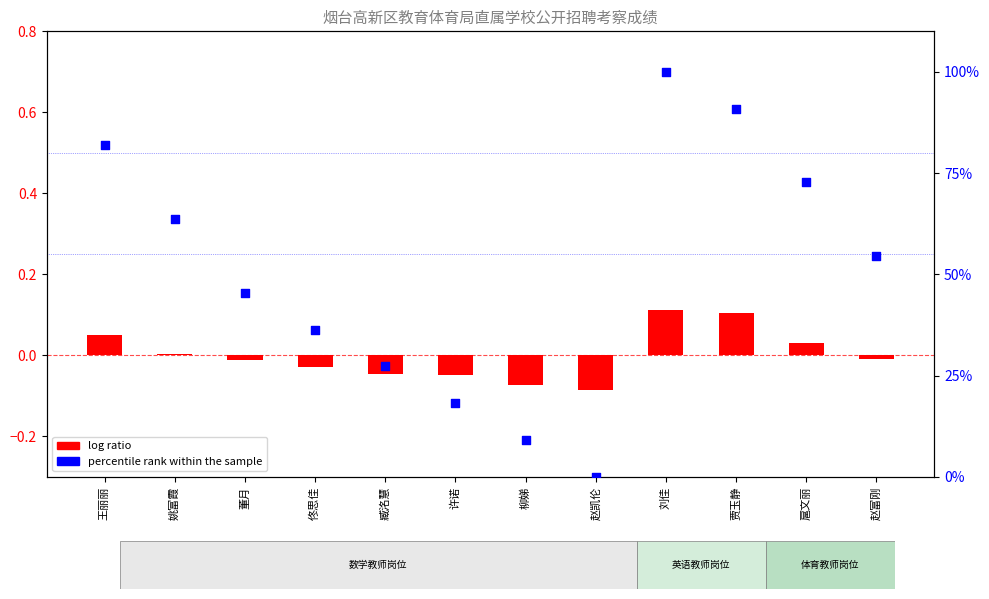

Which series reaches the maximum Y coordinate?

percentile rank within the sample